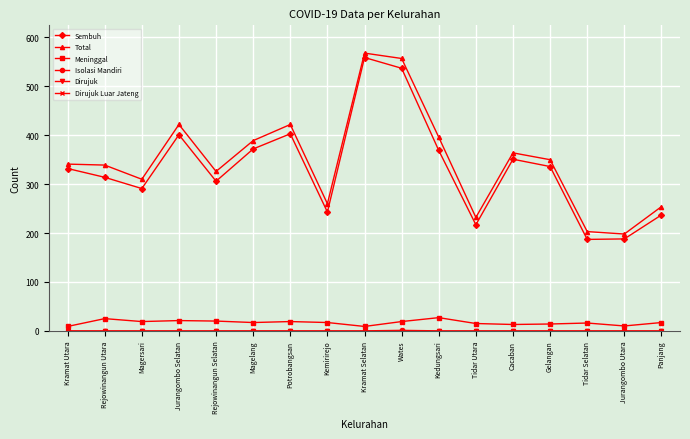

What is the label of the 9th point from the left?

Kramat Selatan